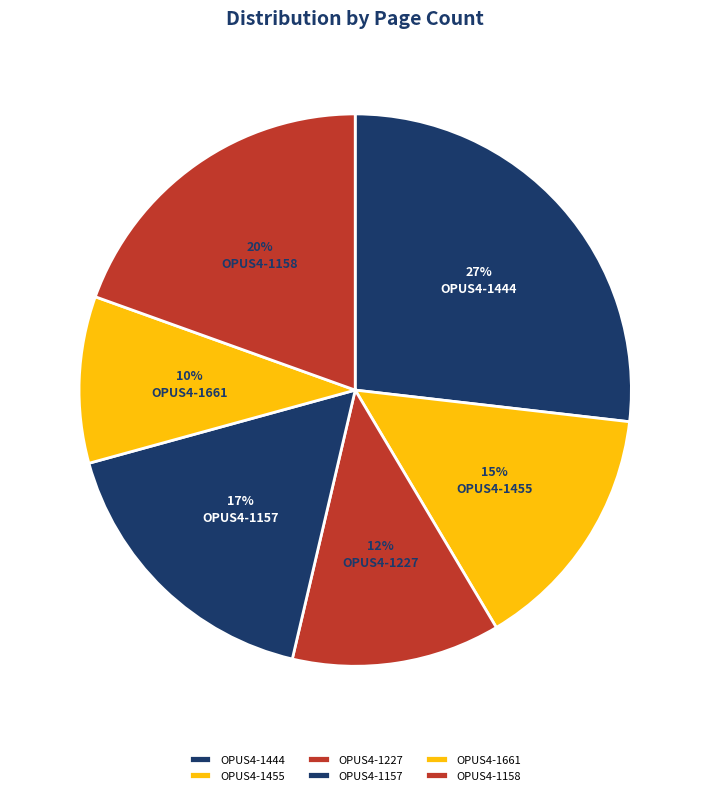

To the nearest percent, what is the average slice percentage?

17%